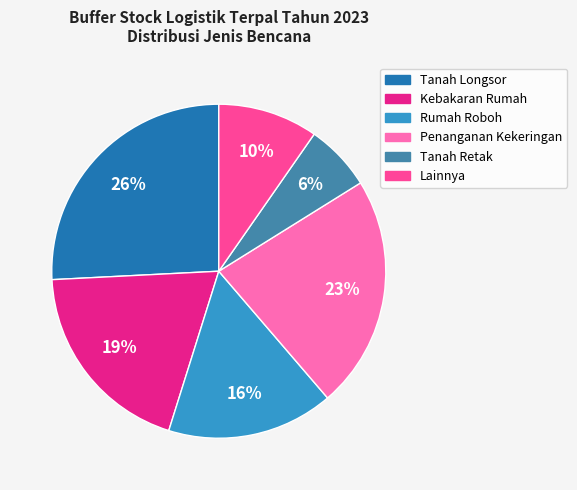

Count the number of slices in the pie.

6